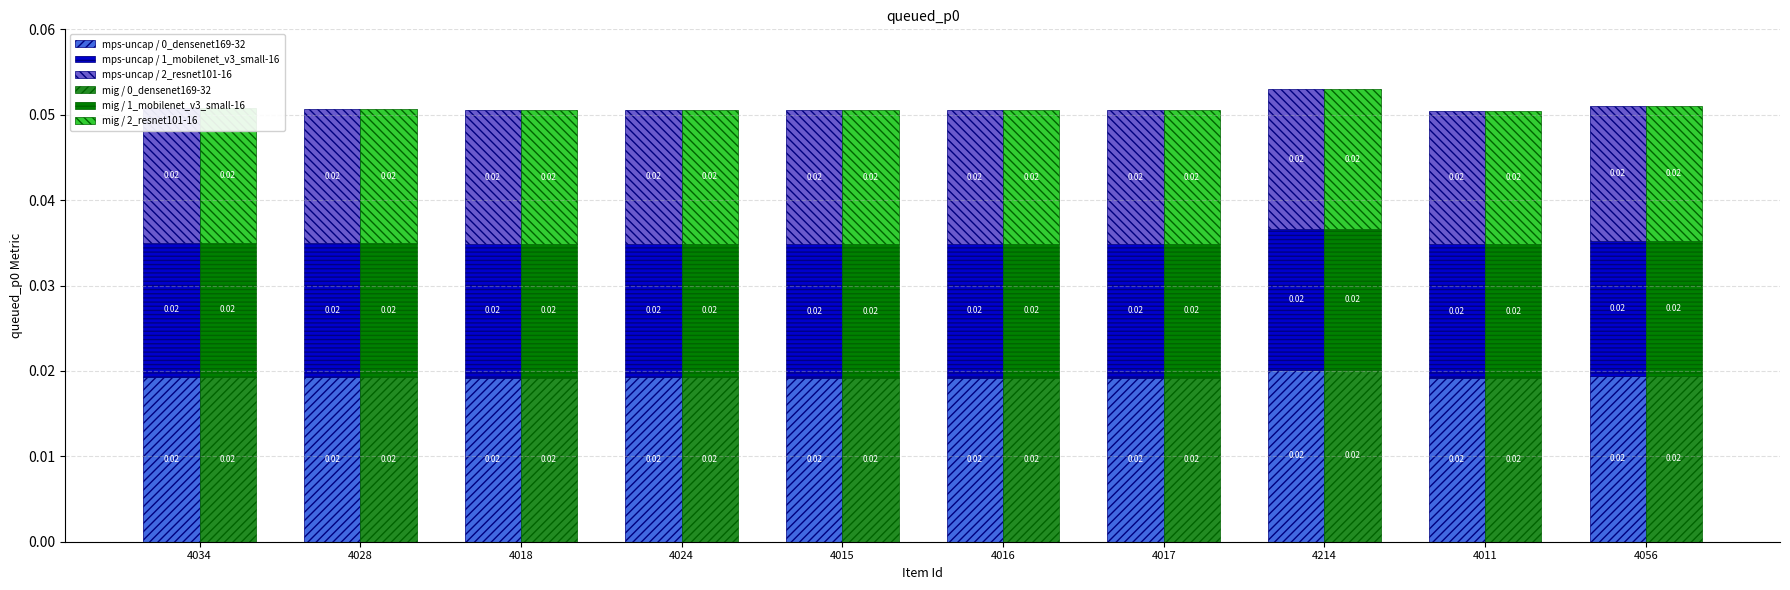

Are the bars horizontal?

No